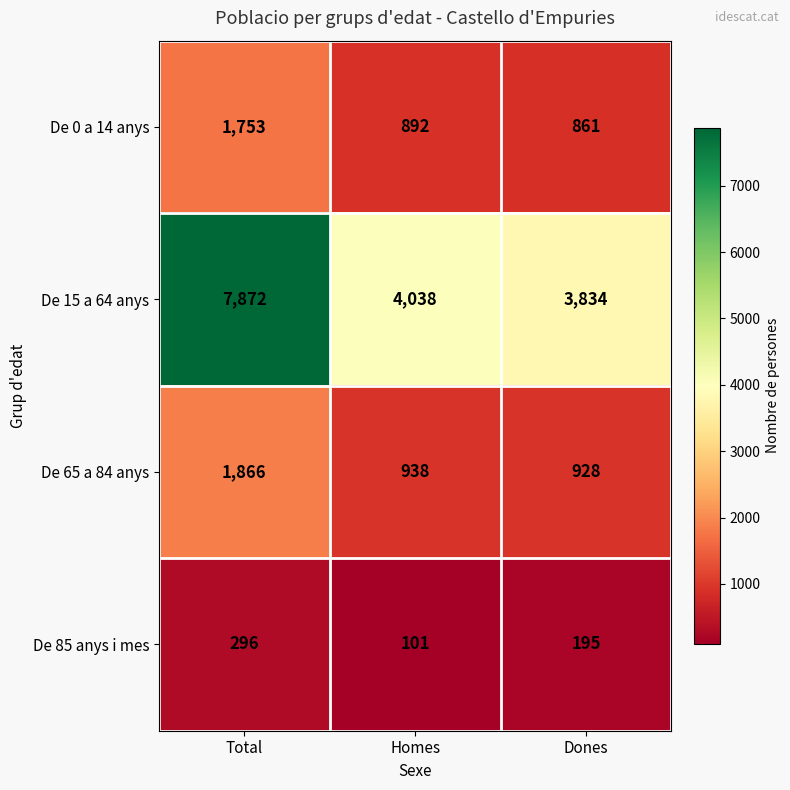

Reading left to right, what are all the values shown in this chart?

De 0 a 14 anys: Total=1753	Homes=892	Dones=861
De 15 a 64 anys: Total=7872	Homes=4038	Dones=3834
De 65 a 84 anys: Total=1866	Homes=938	Dones=928
De 85 anys i mes: Total=296	Homes=101	Dones=195